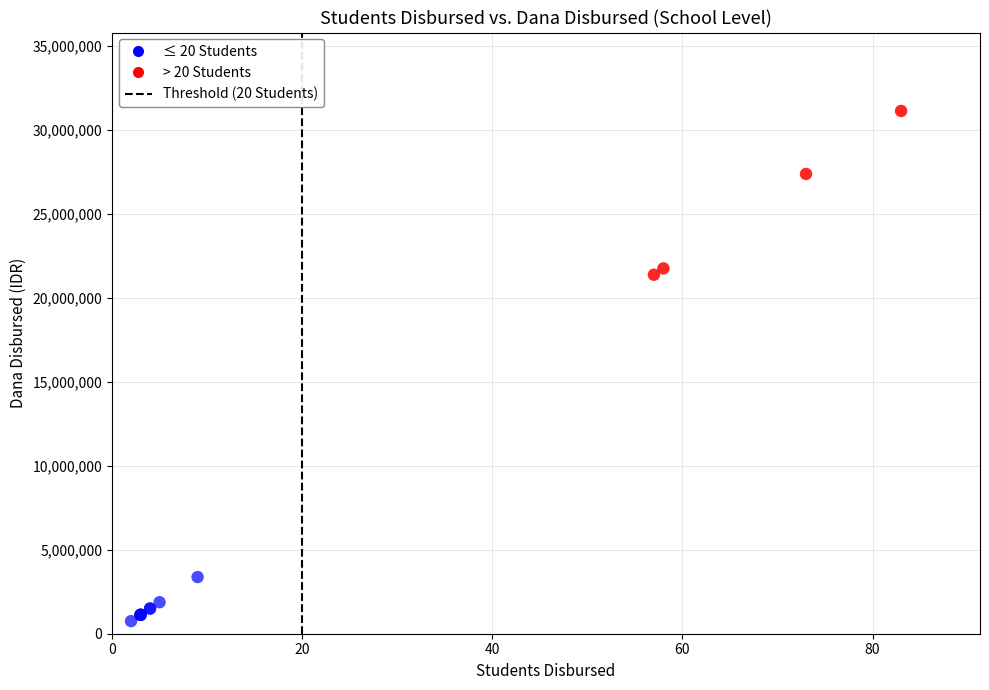

Which series reaches the maximum Y coordinate?

> 20 Students